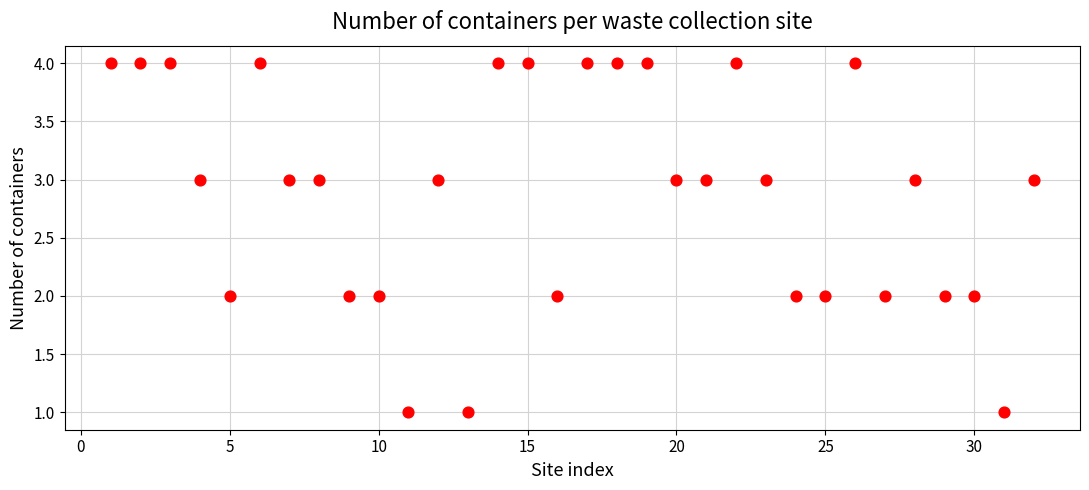

What is the range of X values (max minus min)?

31